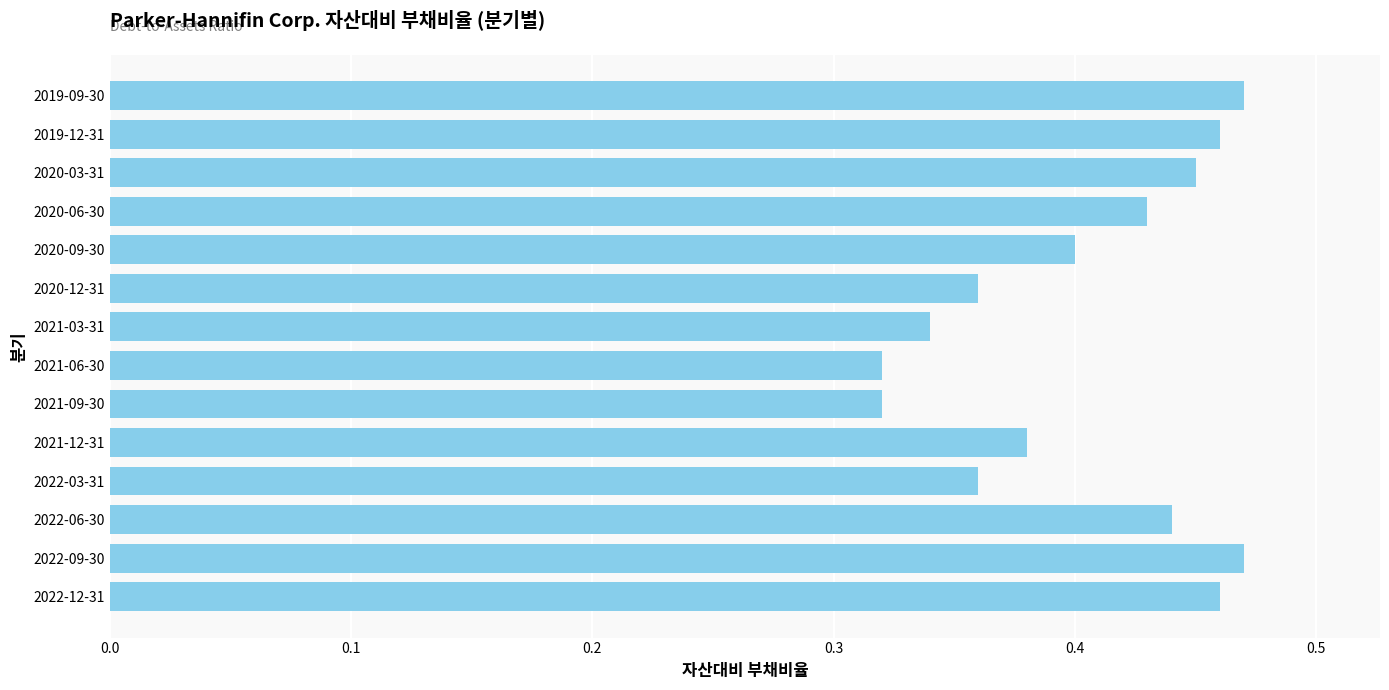

Count the values in the range 0 to 1.

14